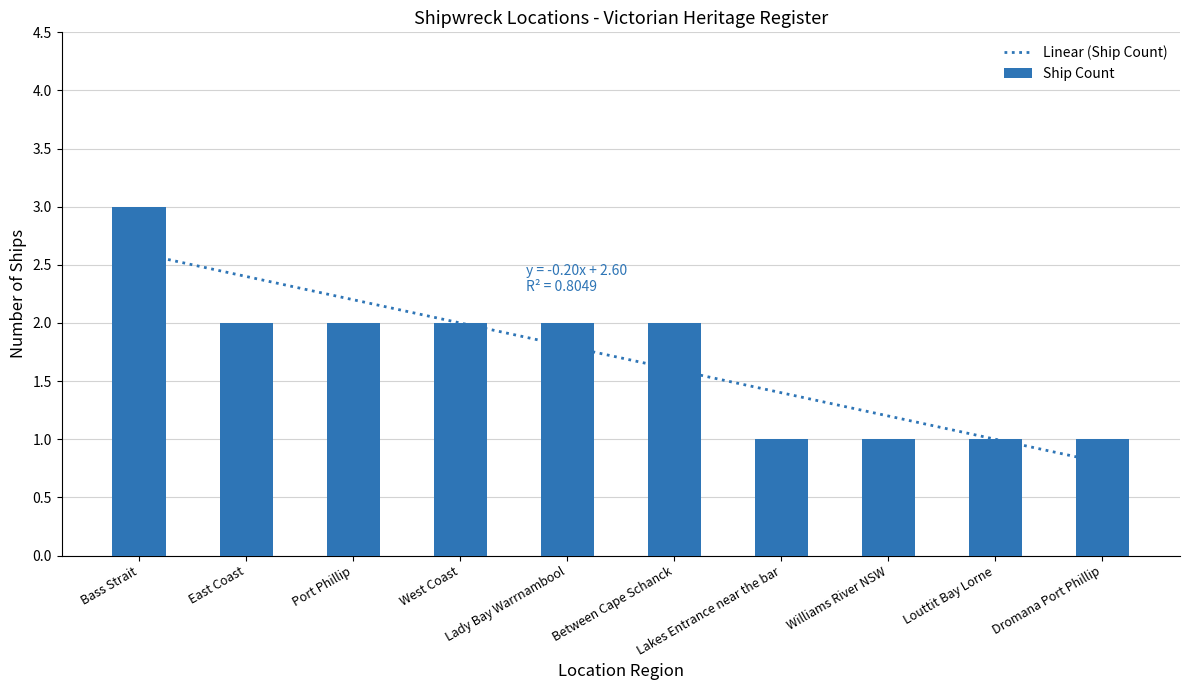

At which category does the chart reach its minimum across all series?

Lakes Entrance near the bar